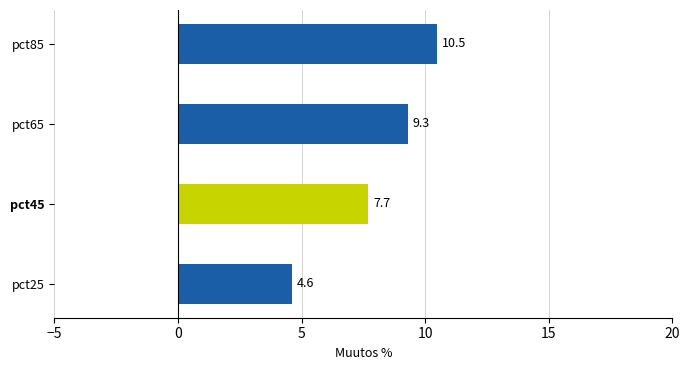

Rank the categories by value from highest to lowest.

pct85, pct65, pct45, pct25